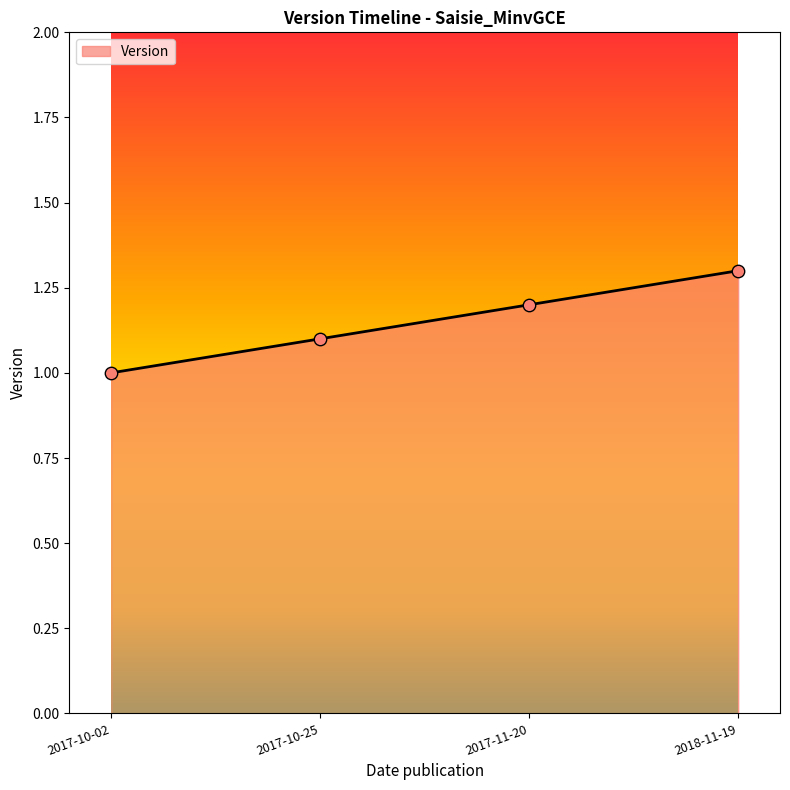

Approximately how many times larger is the value at 2017-10-25 compared to 2017-11-20?

0.9